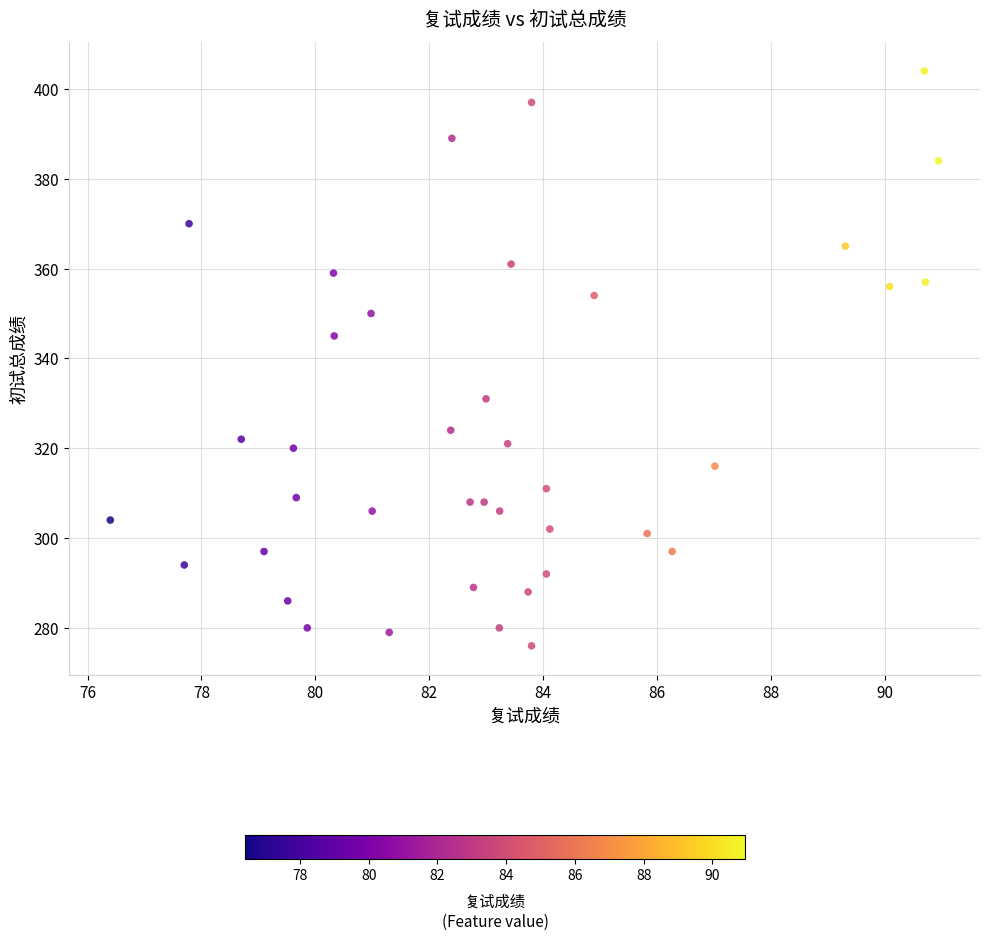

What is the range of Y values (max minus min)?

128